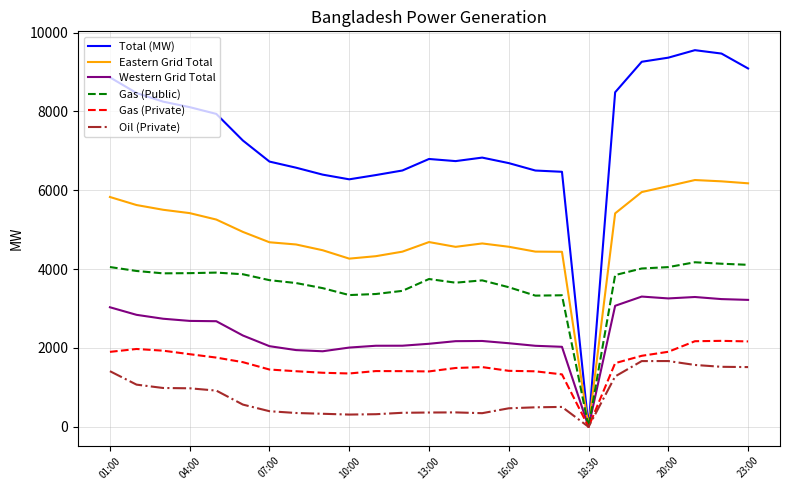

Which series has the largest total across all categories?

Total (MW)